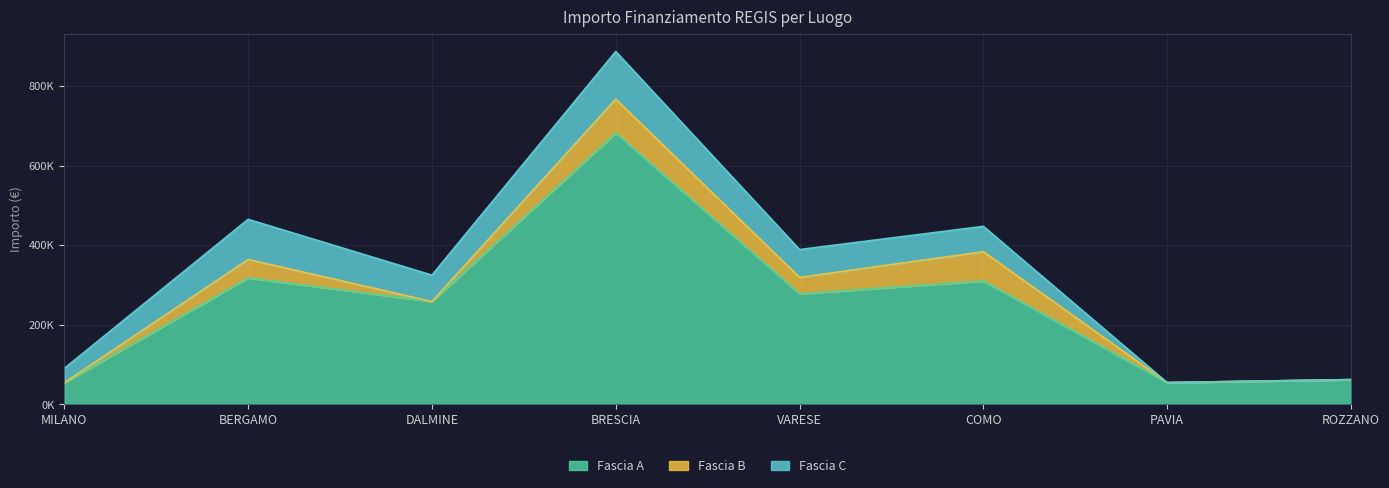

Which category has the lowest value in the Fascia A series?

MILANO